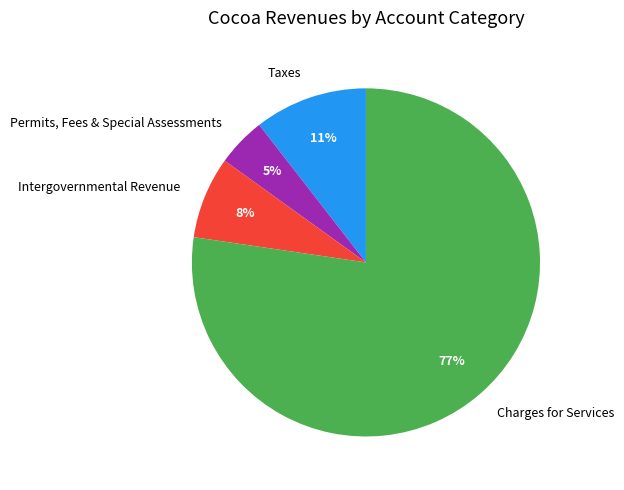

Which slice is the smallest?

Permits, Fees & Special Assessments